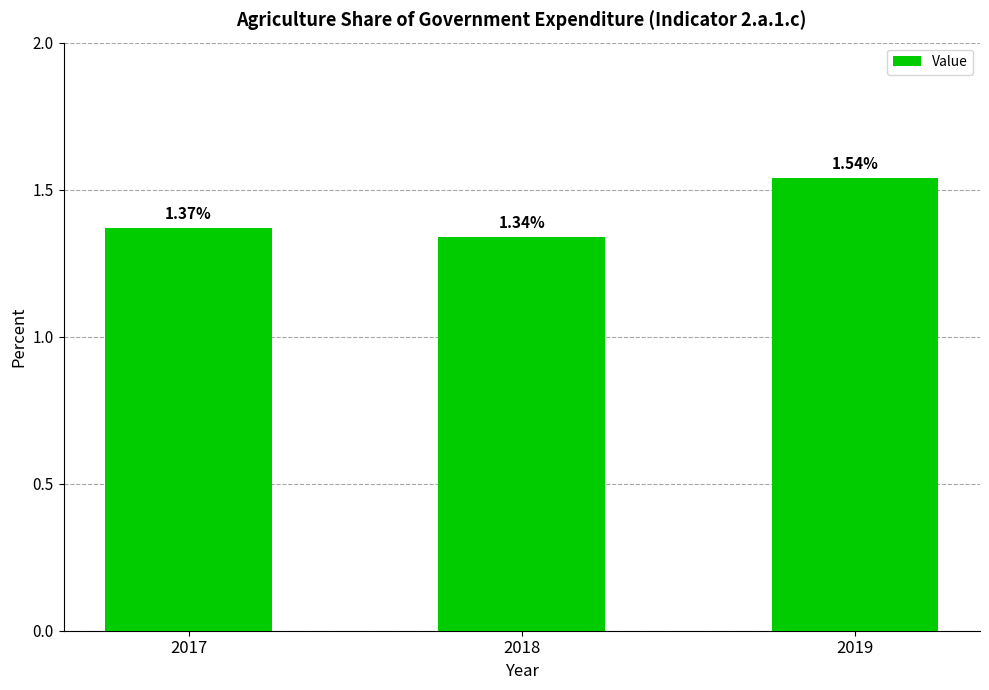

Rank the categories by value from highest to lowest.

2019, 2017, 2018